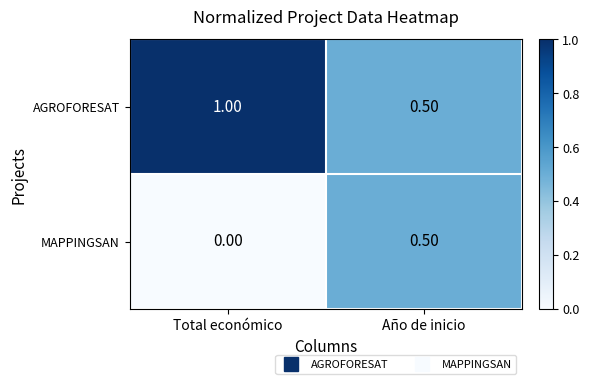

Which series has the largest total across all categories?

AGROFORESAT